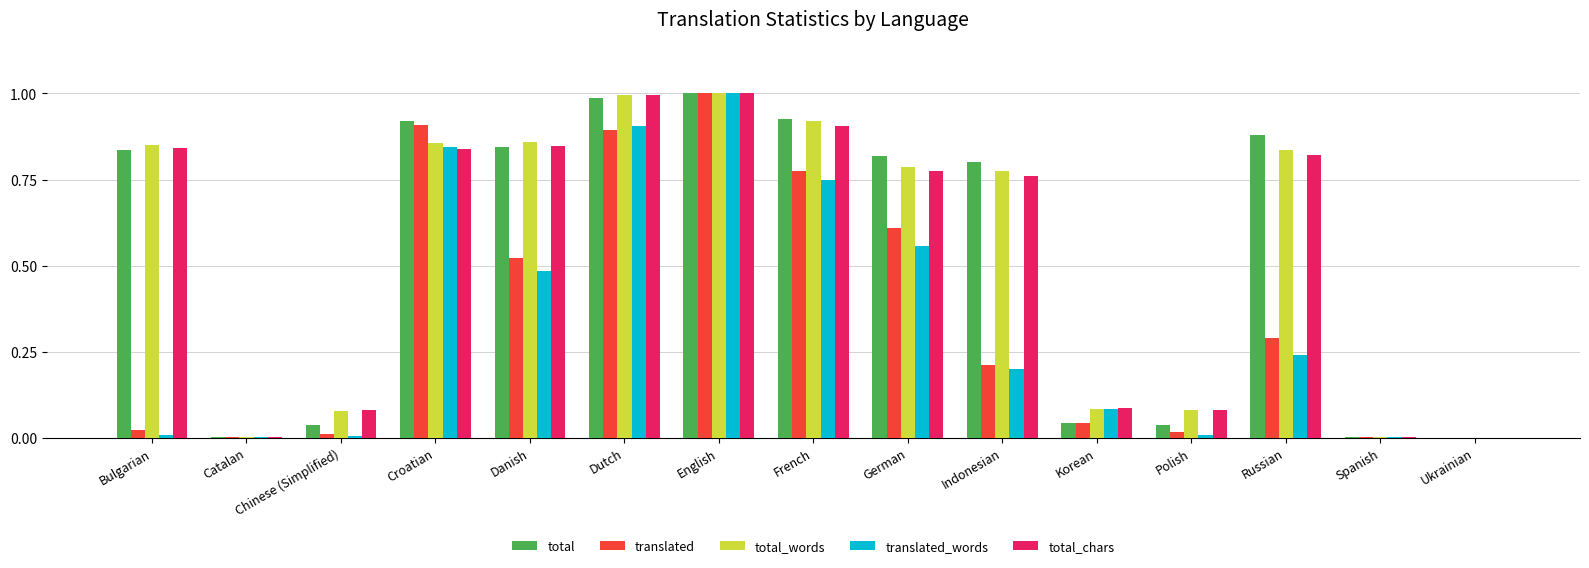

Is the value of total_words at Bulgarian greater than the value of translated_words at French?

Yes